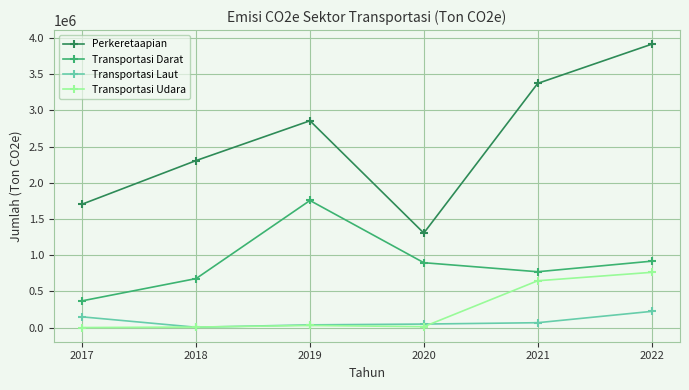

List the labels in order of Perkeretaapian value, smallest first.

2020, 2017, 2018, 2019, 2021, 2022